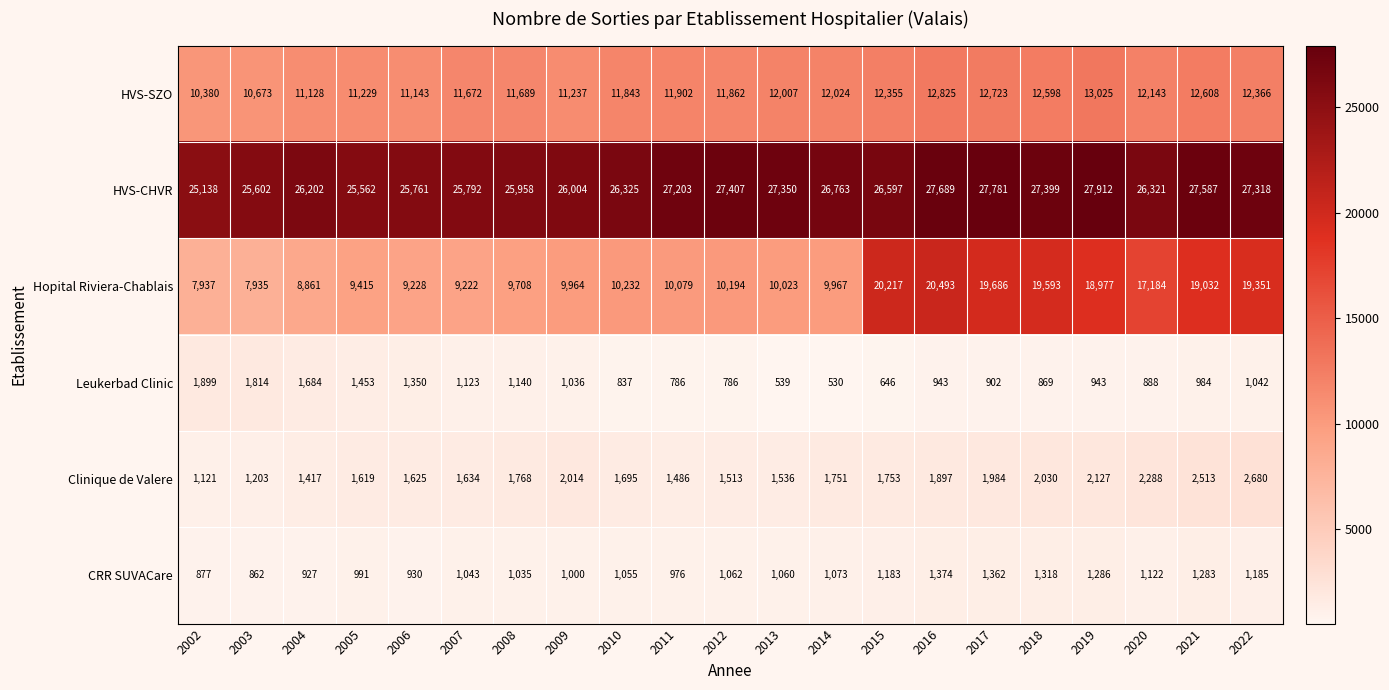

Which series has the largest range (max minus min)?

Hopital Riviera-Chablais